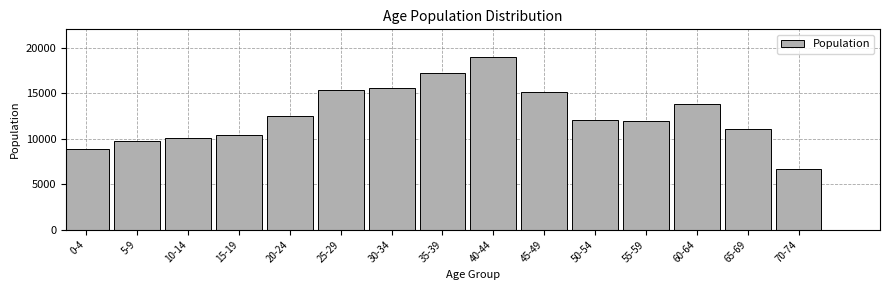

Reading left to right, extract all data points from this chart.

0-4=8905	5-9=9738	10-14=10104	15-19=10422	20-24=12487	25-29=15378	30-34=15599	35-39=17207	40-44=19009	45-49=15088	50-54=12093	55-59=11933	60-64=13750	65-69=11014	70-74=6635